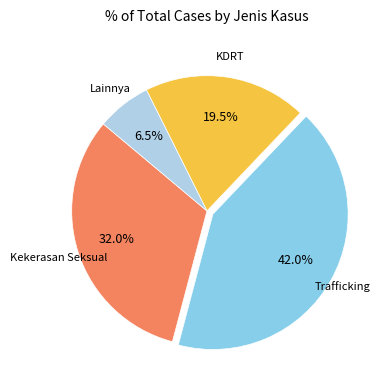

Is there a majority slice in this chart?

No